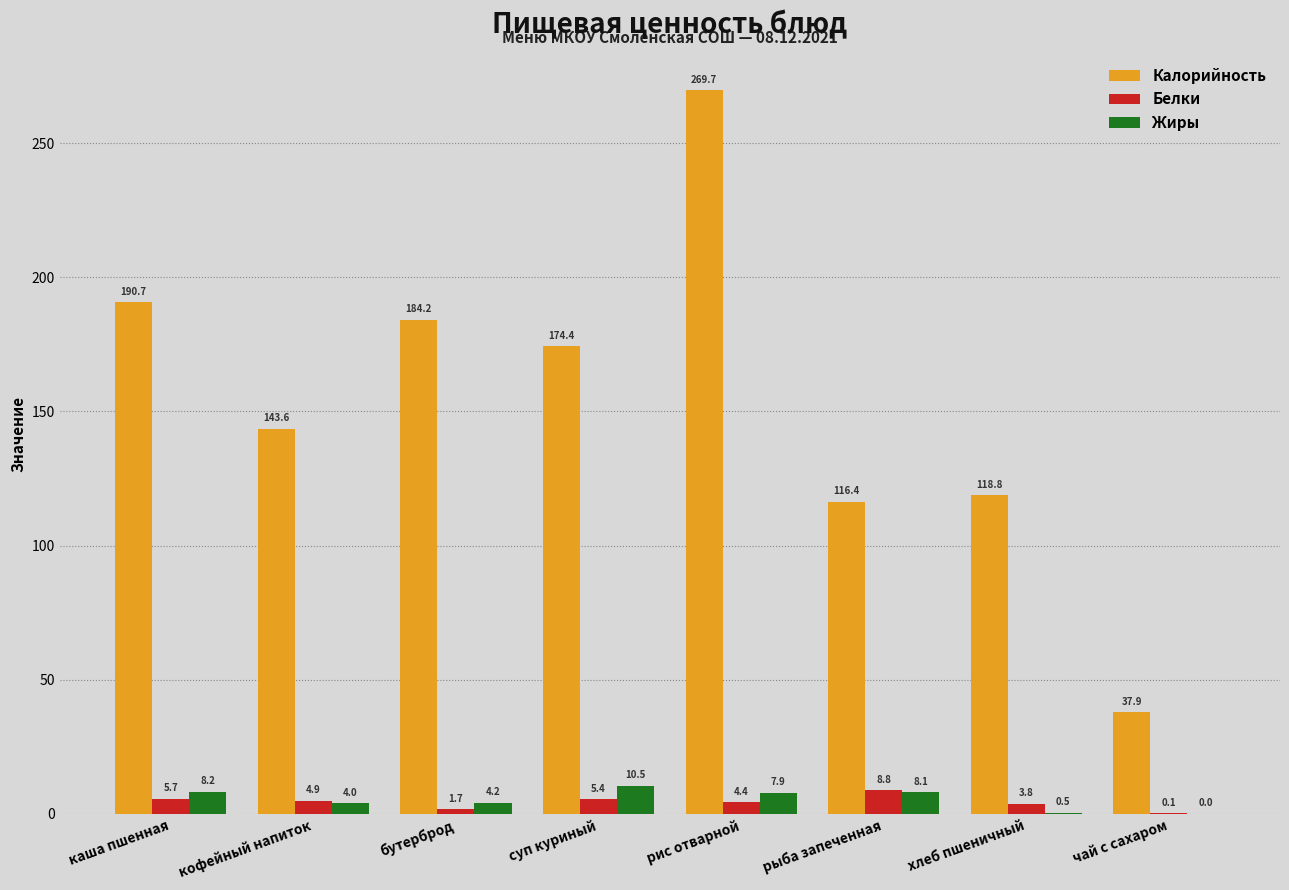

At which label does Белки reach its peak?

рыба запеченная